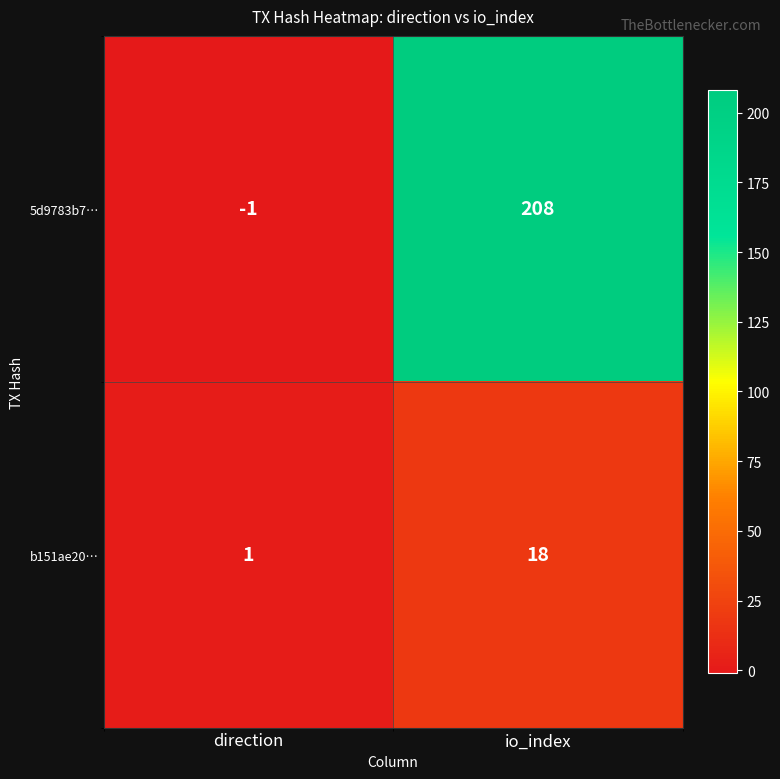

What is the average value of the 5d9783b7… series?

104